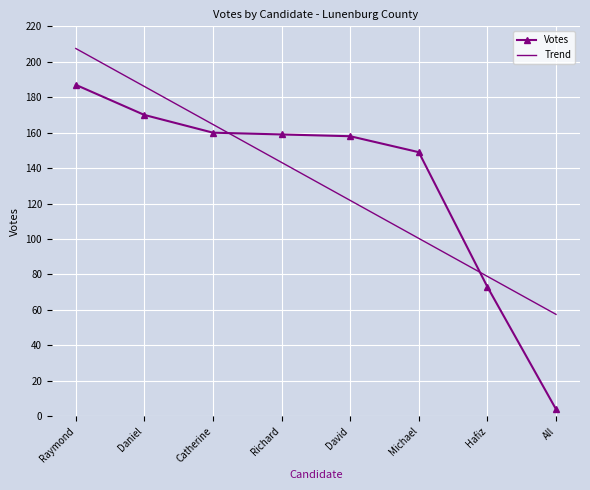

What is the highest value of the Votes series?

187.0